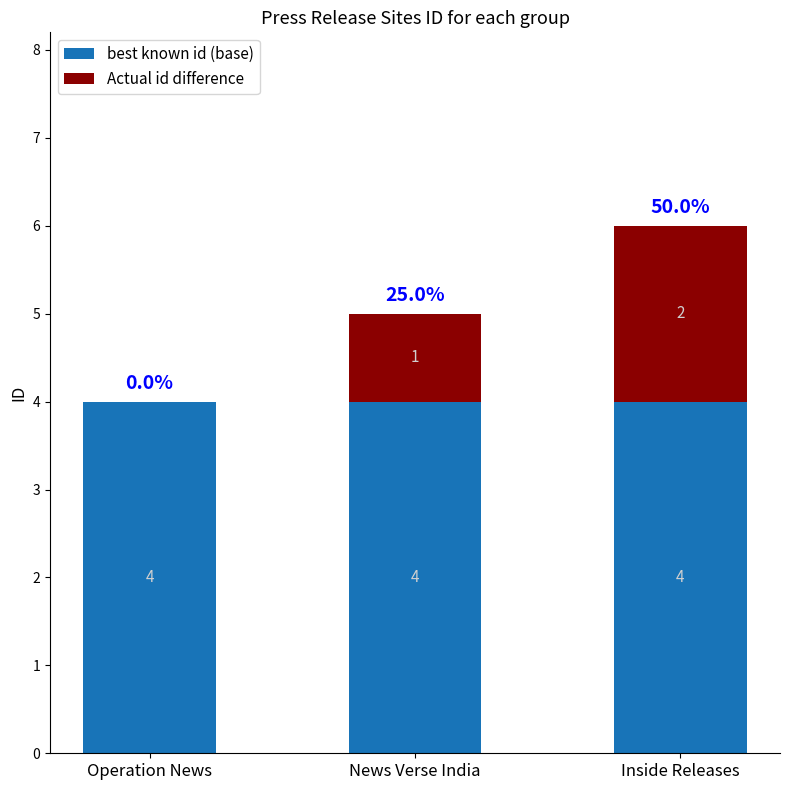

At which category is the sum across all series the highest?

Inside Releases